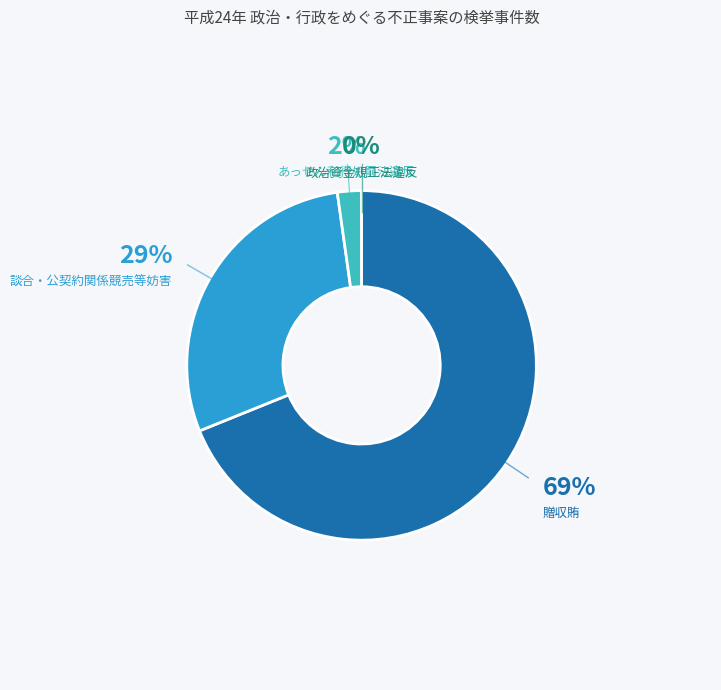

True or false: 談合・公契約関係競売等妨害 accounts for 29% of the total.

True